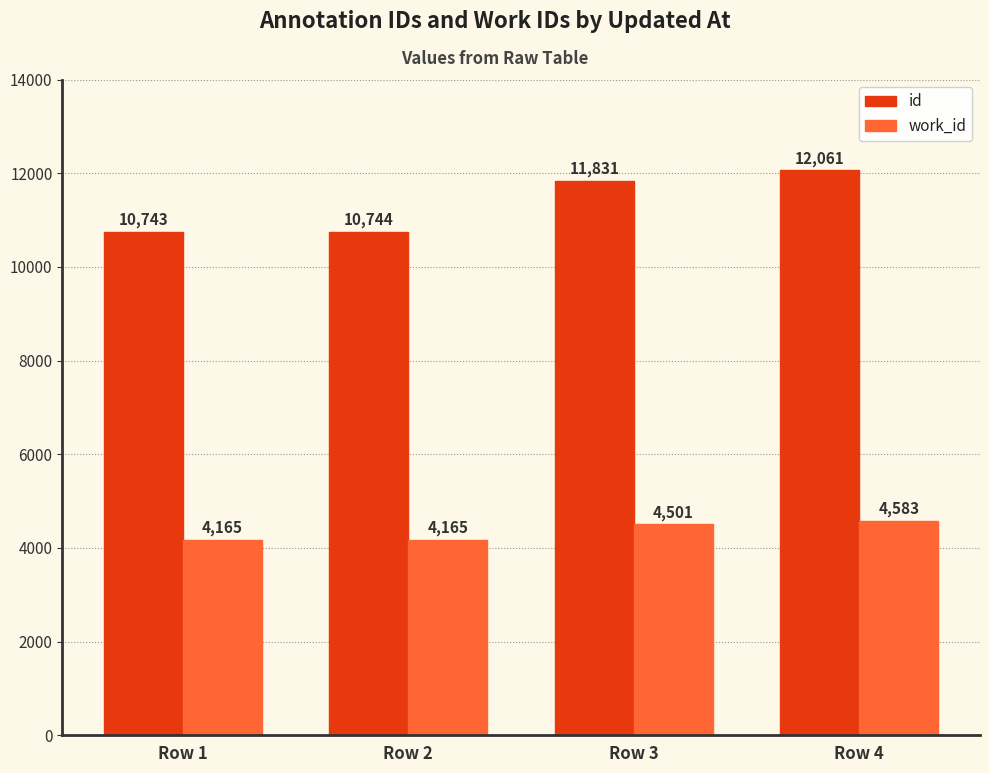

How many groups of bars are there?

4